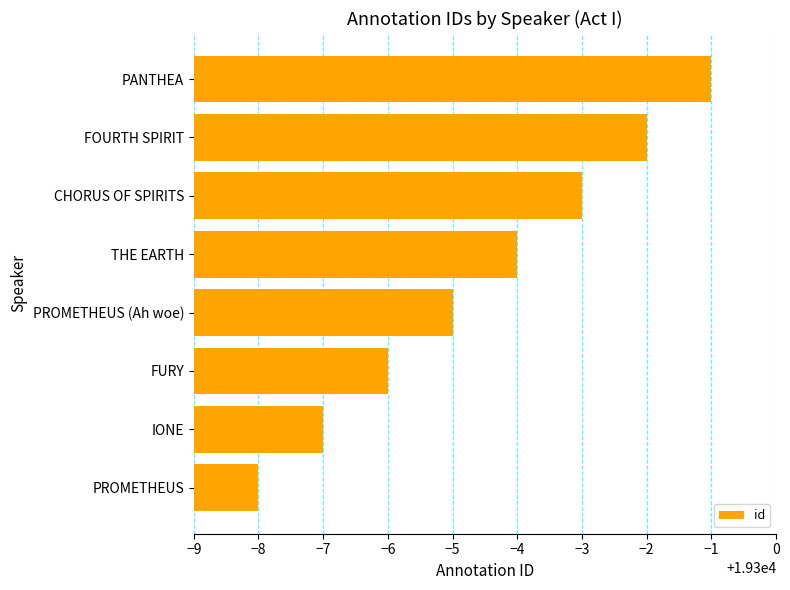

How many values are between 19294 and 19298?

5